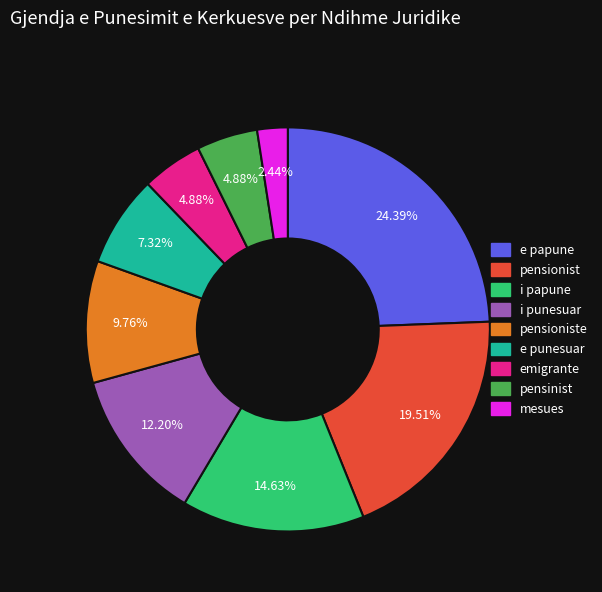

Does any single category account for the majority?

No